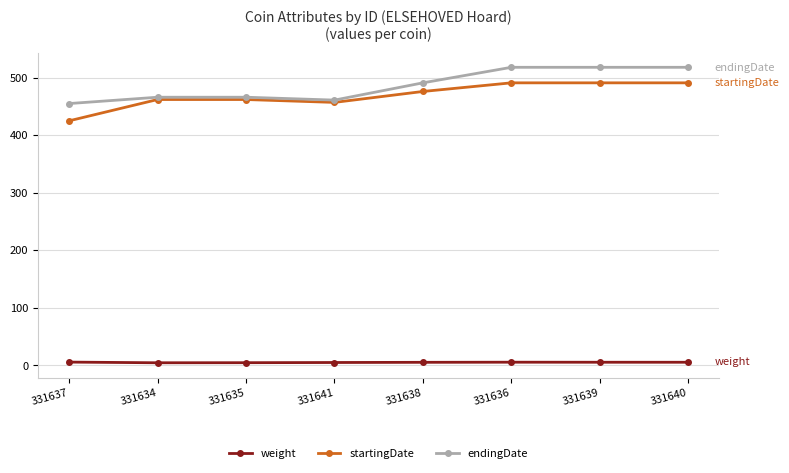

What value does the weight series have at 331634?

4.4